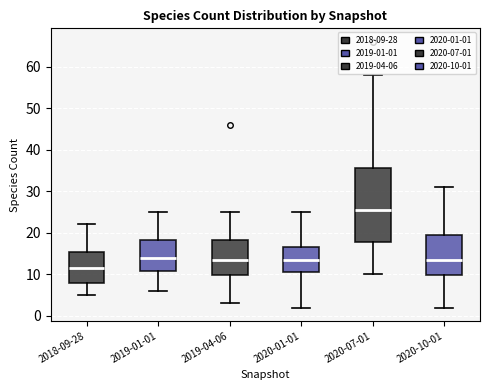

Which box has the highest median line?

2020-07-01